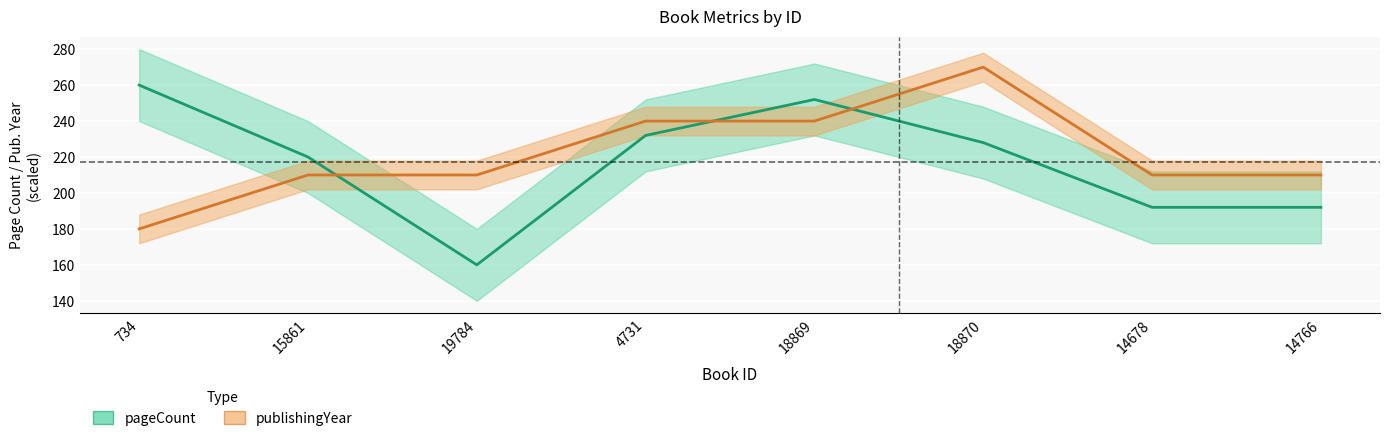

Which series ends up on top after the final intersection of publishingYear and pageCount?

publishingYear